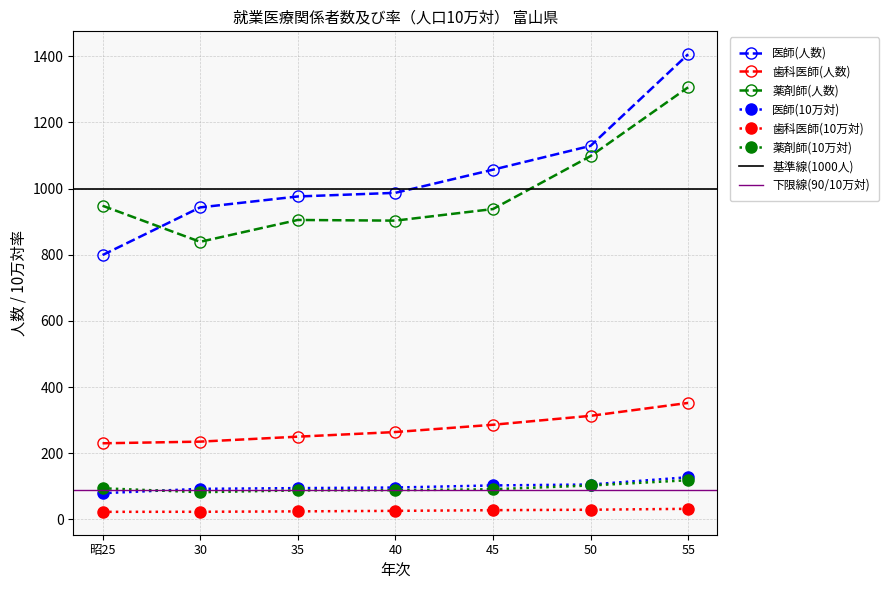

True or false: 薬剤師(人数) and 薬剤師(10万対) intersect in this chart.

False